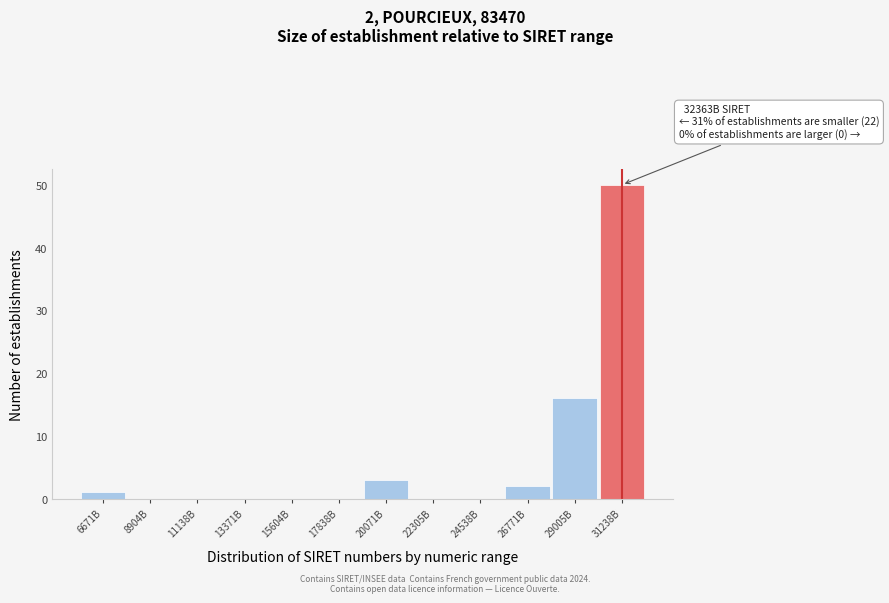

Reading left to right, transcribe all the data shown in this chart.

6671B=1	8904B=0	11138B=0	13371B=0	15604B=0	17838B=0	20071B=3	22305B=0	24538B=0	26771B=2	29005B=16	31238B=50